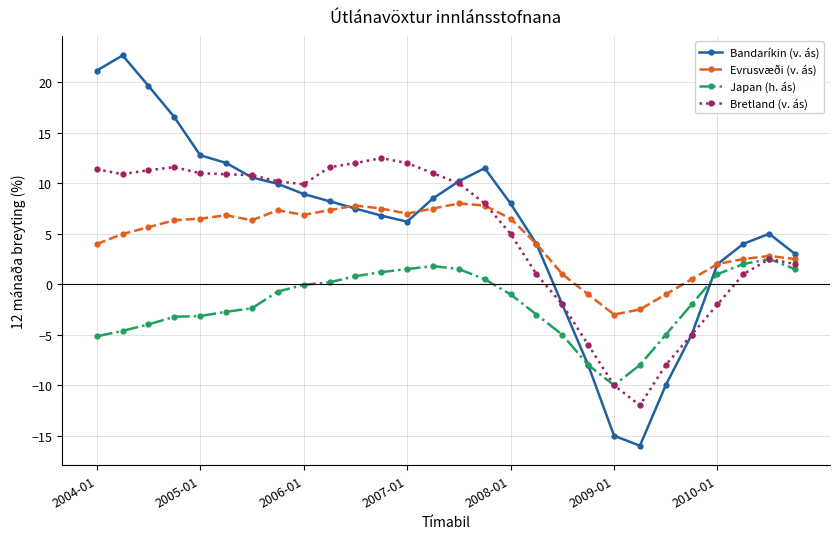

What are all the series names shown in the legend?

Bandaríkin (v. ás), Evrusvæði (v. ás), Japan (h. ás), Bretland (v. ás)